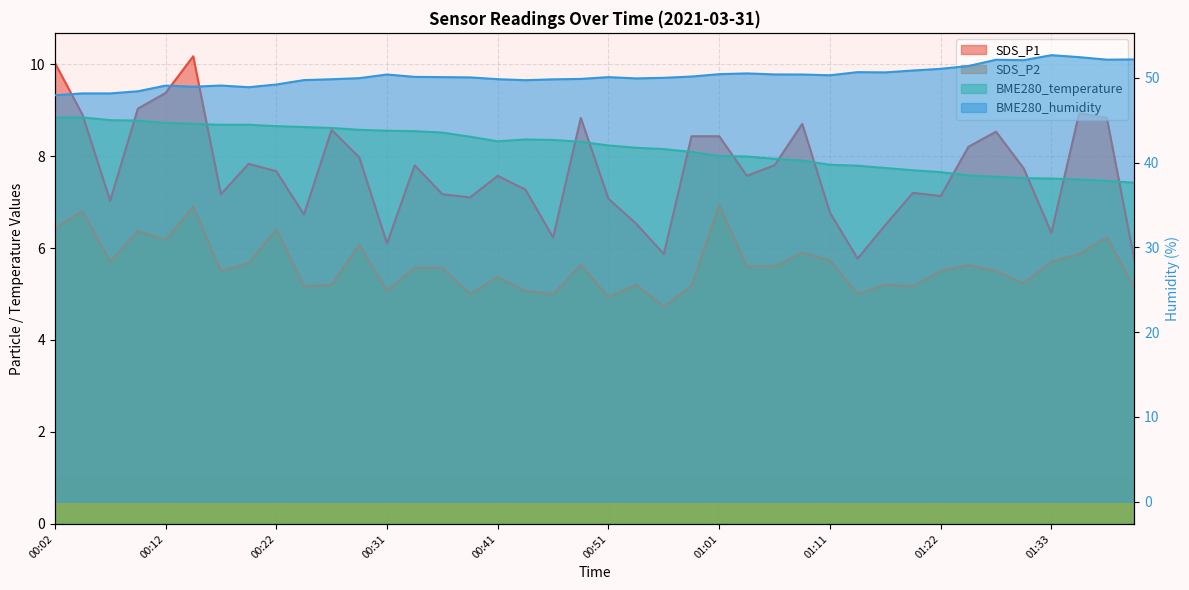

Reading left to right, extract all data points from this chart.

SDS_P1: 10.0	8.9	7.0	9.0	9.4	10.2	7.2	7.8	7.7	6.7	8.6	8.0	6.1	7.8	7.2	7.1	7.6	7.3	6.2	8.8	7.1	6.5	5.9	8.4	8.4	7.6	7.8	8.7	6.8	5.8	6.5	7.2	7.1	8.2	8.5	7.7	6.3	8.9	8.8	5.7
SDS_P2: 6.4	6.8	5.7	6.4	6.2	6.9	5.5	5.7	6.4	5.2	5.2	6.1	5.1	5.6	5.6	5.0	5.4	5.1	5.0	5.6	4.9	5.2	4.7	5.2	6.9	5.6	5.6	5.9	5.7	5.0	5.2	5.2	5.5	5.6	5.5	5.2	5.7	5.9	6.2	5.1
BME280_temperature: 8.8	8.8	8.8	8.8	8.7	8.7	8.7	8.7	8.7	8.6	8.6	8.6	8.6	8.5	8.5	8.4	8.3	8.4	8.3	8.3	8.2	8.2	8.2	8.1	8.0	8.0	7.9	7.9	7.8	7.8	7.7	7.7	7.7	7.6	7.5	7.5	7.5	7.5	7.5	7.4
BME280_humidity: 47.9	48.1	48.1	48.4	49.1	48.9	49.1	48.9	49.2	49.7	49.8	50.0	50.4	50.1	50.1	50.0	49.8	49.7	49.8	49.9	50.1	49.9	50.0	50.1	50.4	50.5	50.4	50.4	50.3	50.7	50.6	50.9	51.0	51.4	52.1	52.1	52.7	52.4	52.1	52.2